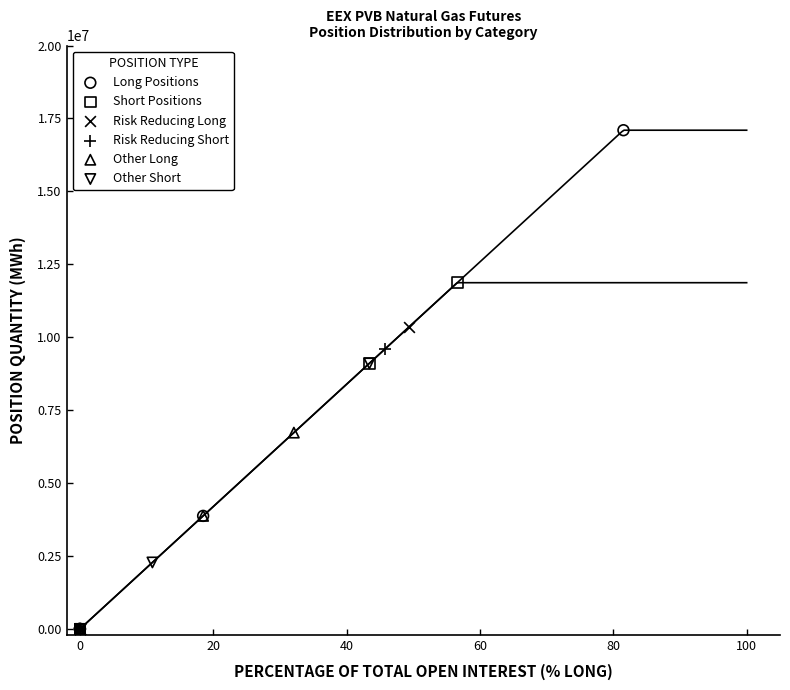

Which series has the largest Y range (max minus min)?

Long Positions